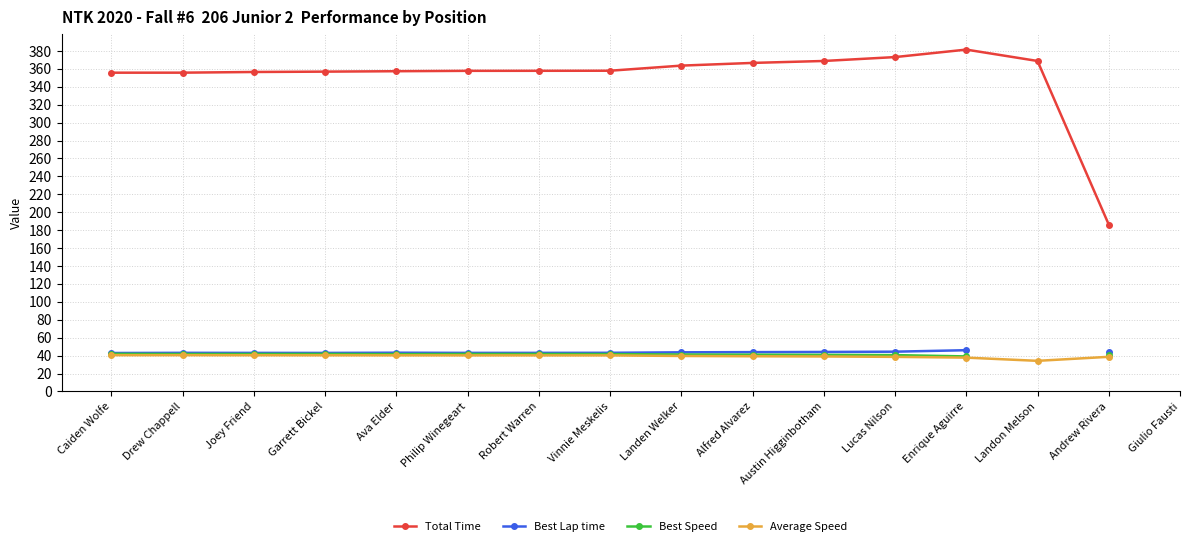

The Best Speed series shows 41.6 at Ava Elder. True or false?

True